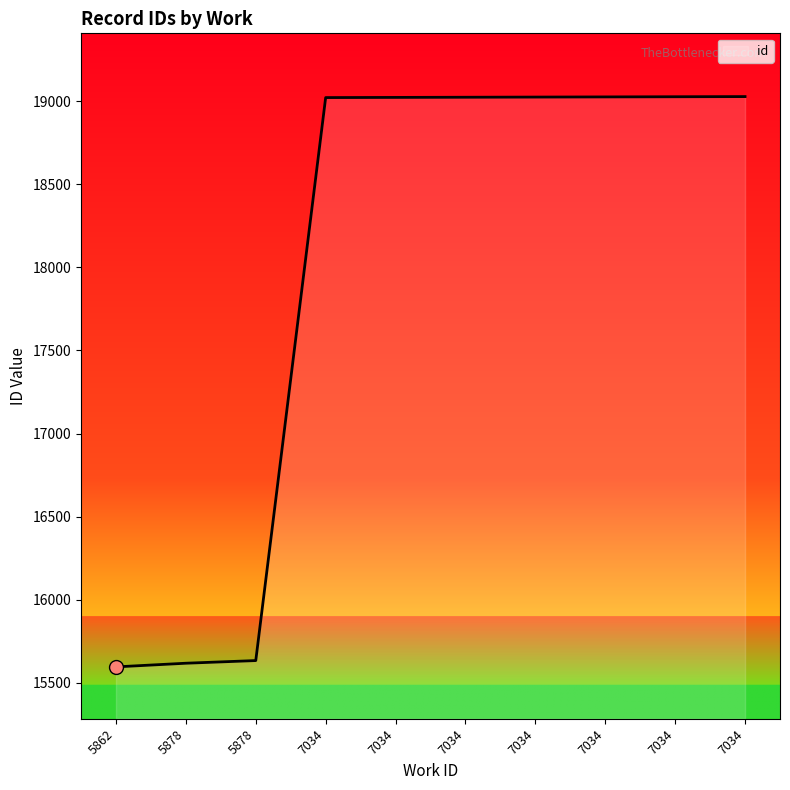

Approximately how many times larger is the value at 5862 compared to 5878?

1.0